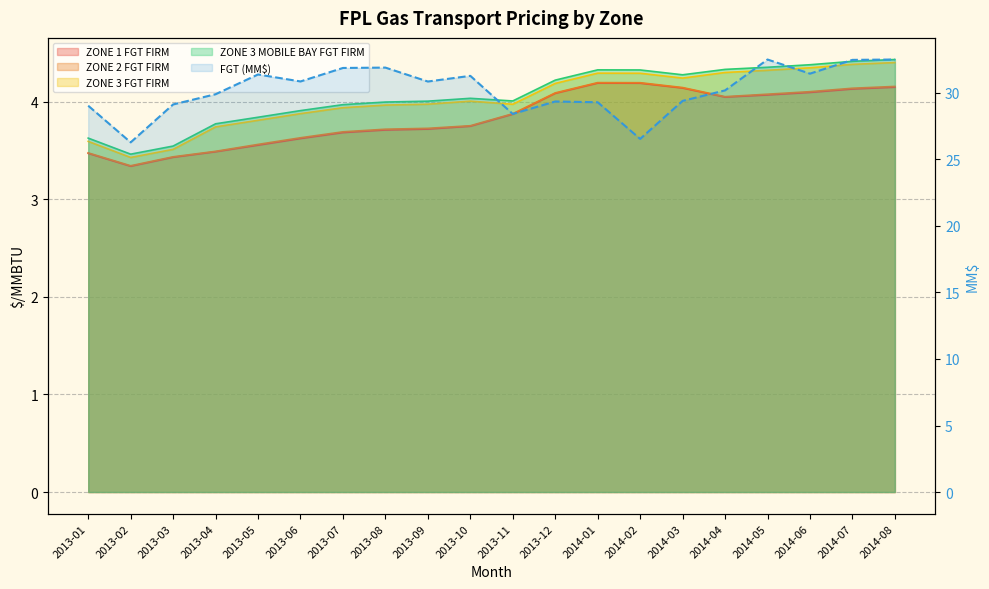

Count the number of values greater than 30.

11